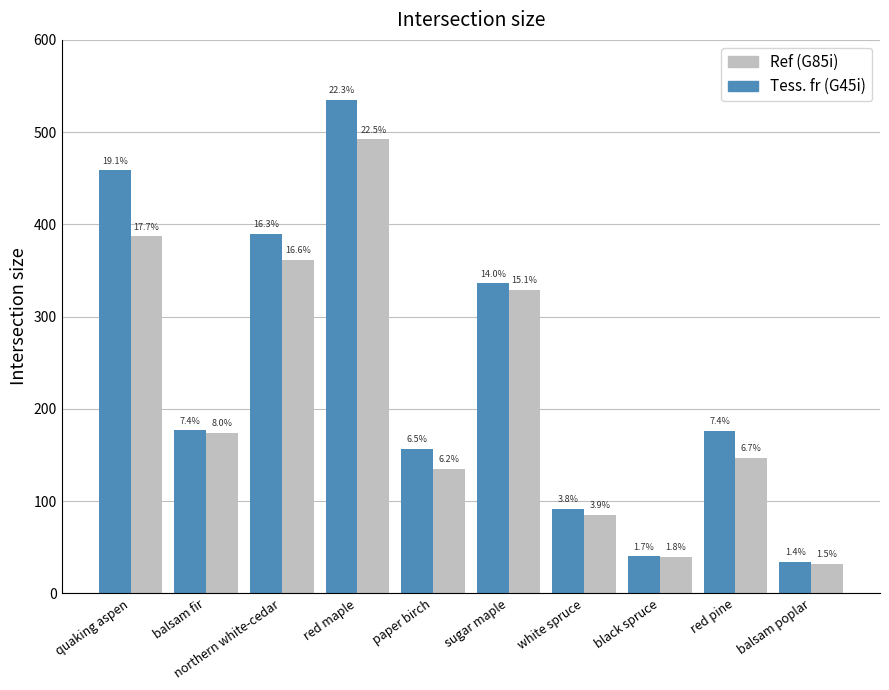

What is the label of the 6th bar from the right?

paper birch